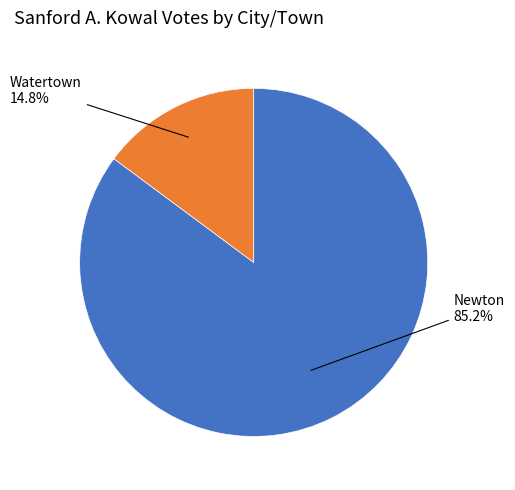

Does any single category account for the majority?

Yes